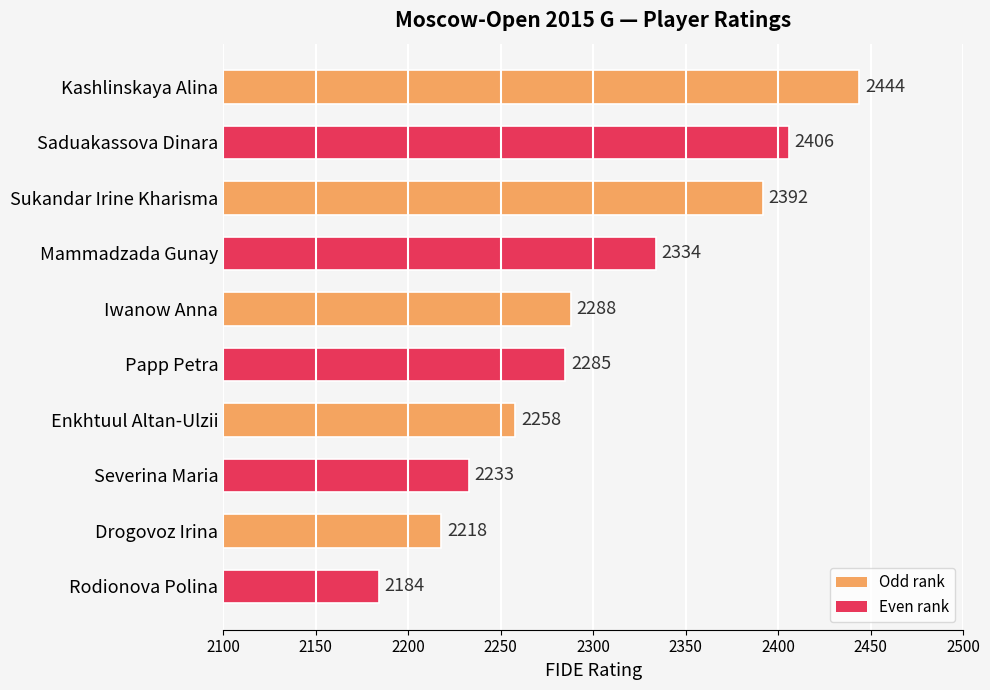

List the labels in order of value, smallest first.

Rodionova Polina, Drogovoz Irina, Severina Maria, Enkhtuul Altan-Ulzii, Papp Petra, Iwanow Anna, Mammadzada Gunay, Sukandar Irine Kharisma, Saduakassova Dinara, Kashlinskaya Alina